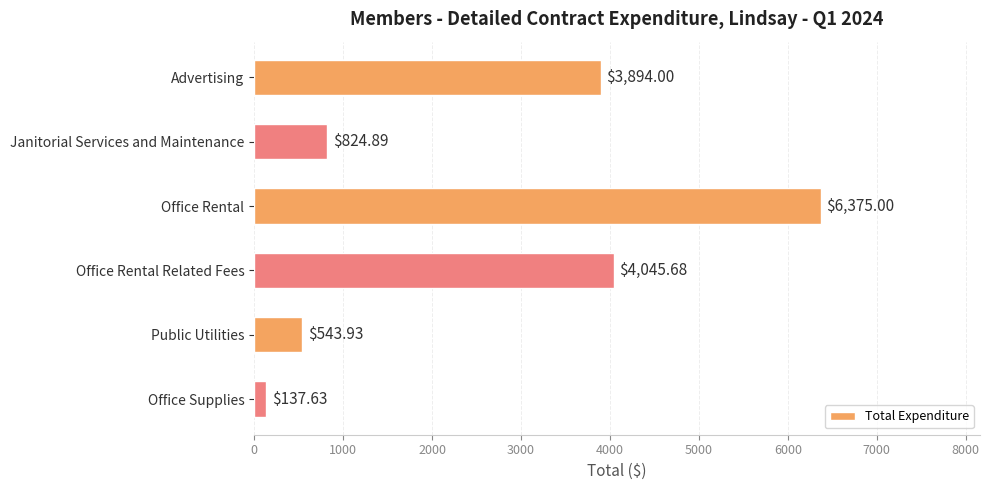

At which label is the value closest to 3256?

Advertising